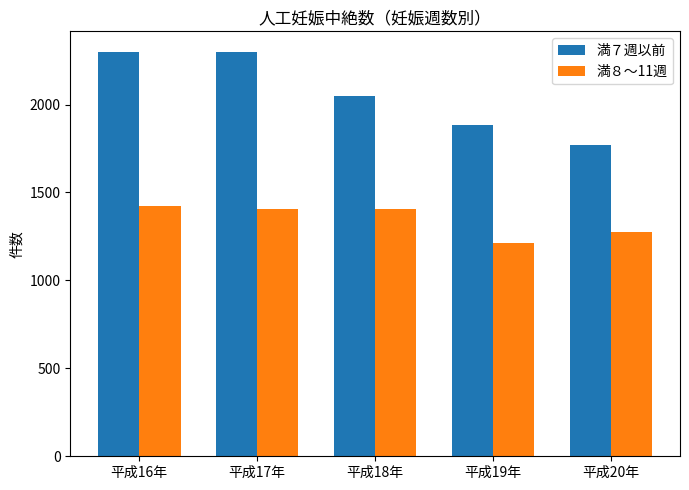

Which series has the largest range (max minus min)?

満７週以前